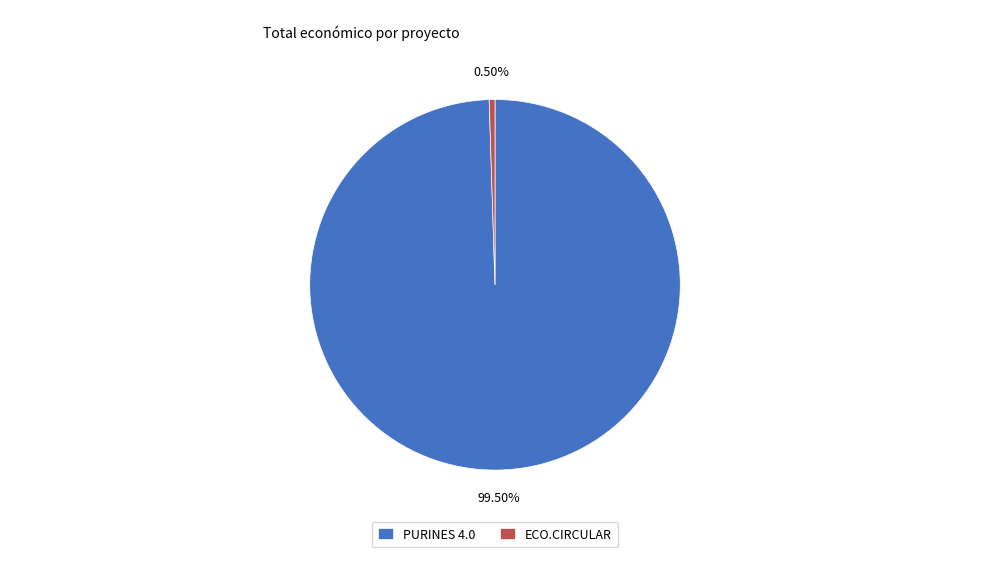

Count the number of slices in the pie.

2